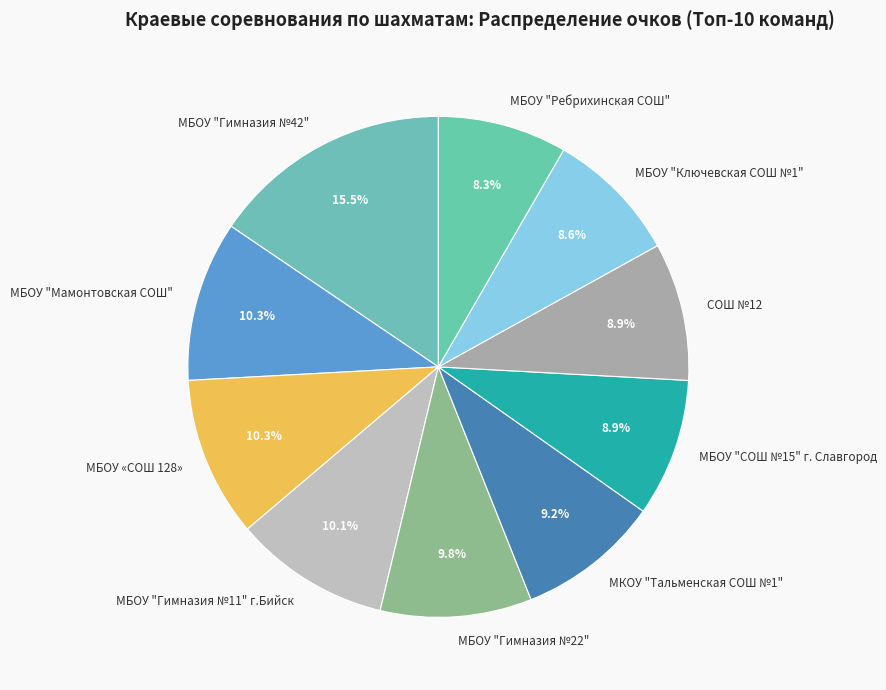

Combined, do МБОУ "Гимназия №11" г.Бийск and СОШ №12 account for over 50%?

No